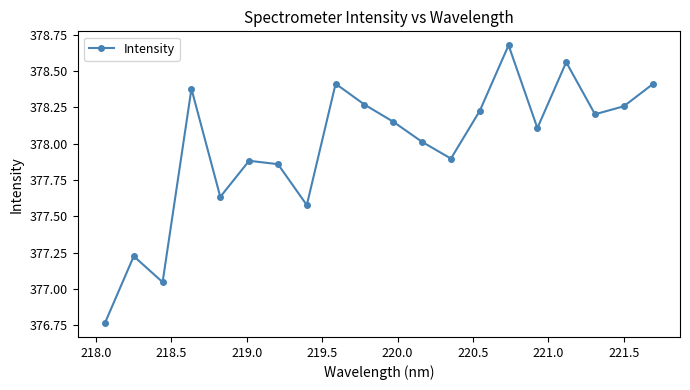

True or false: there are more than 2 points higher than both neighbors.

True